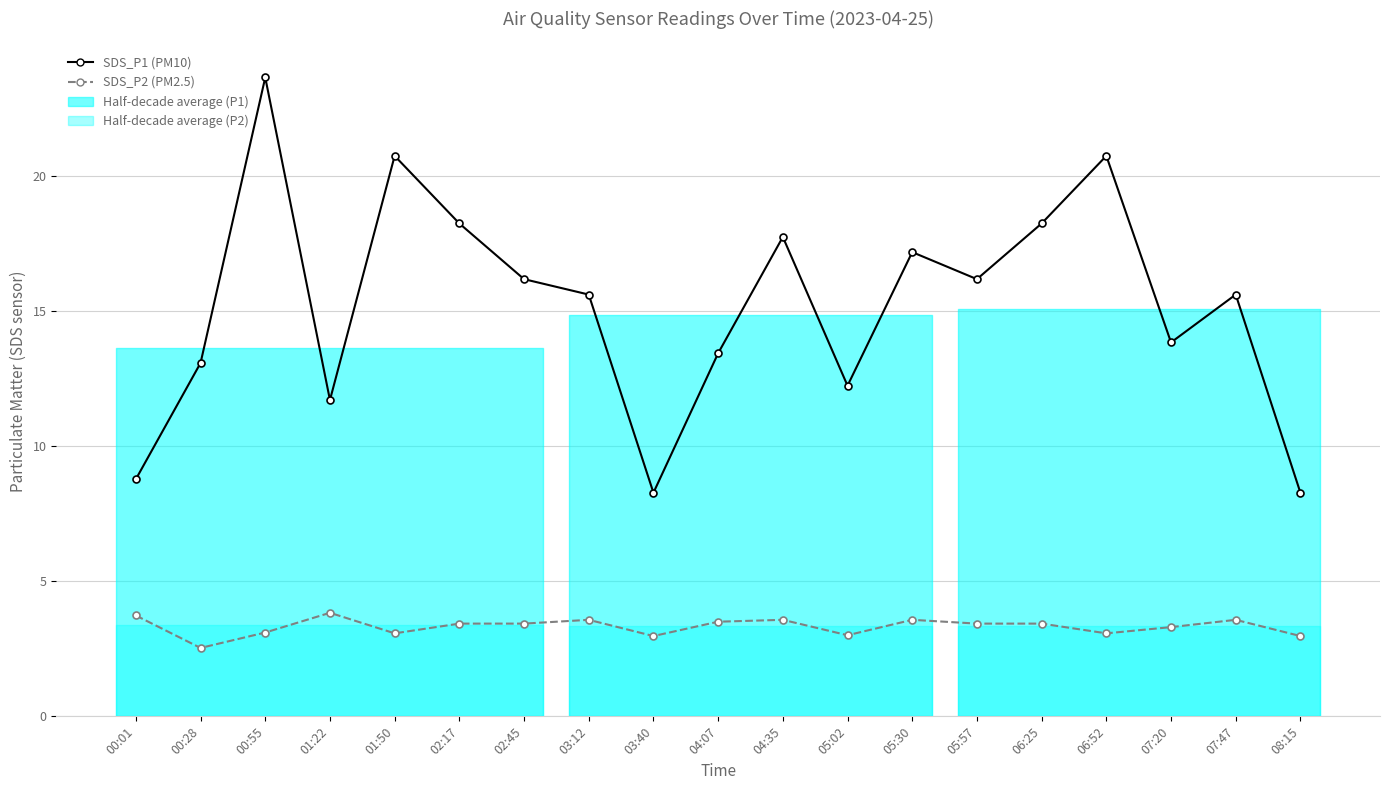

What is the minimum value for SDS_P2 (PM2.5)?

2.5